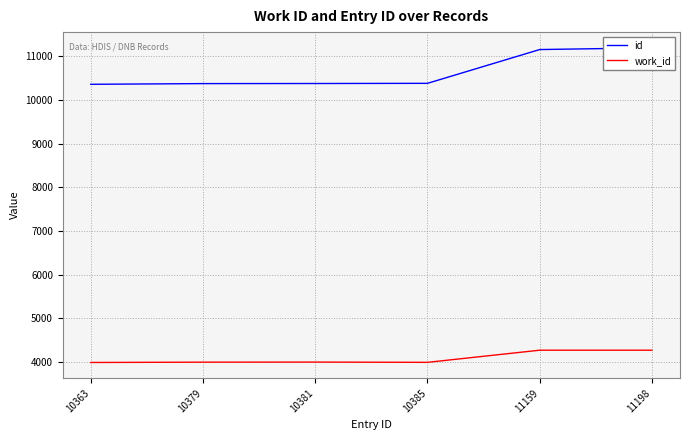

How many lines are shown in the chart?

2